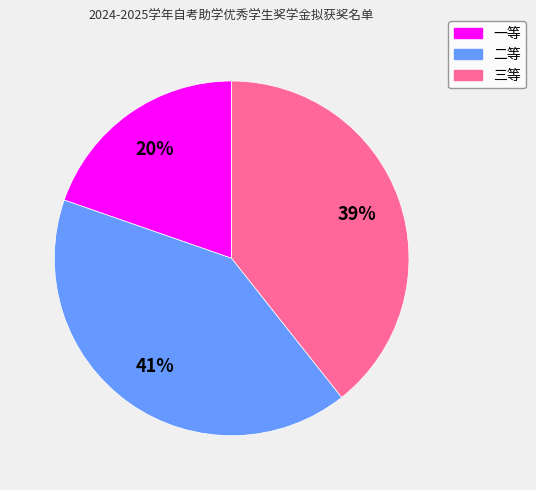

Which slice is the smallest?

一等